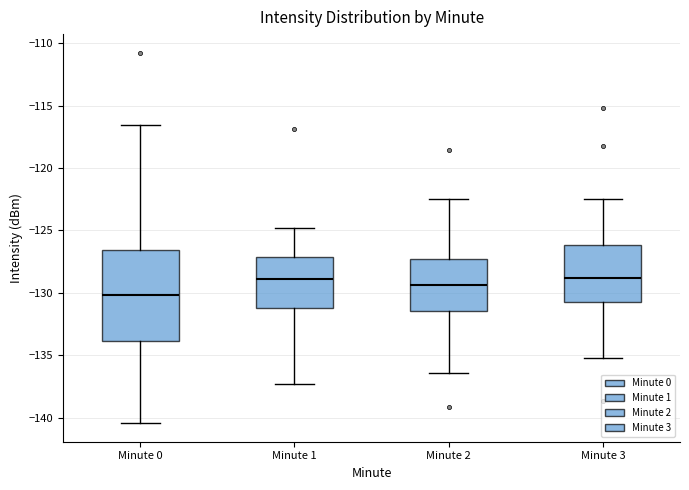

Where does the upper whisker of the box for Minute 3 end on the y-axis? The values are not printed on the chart, so give them approximately, as read against the axis.

-122.5